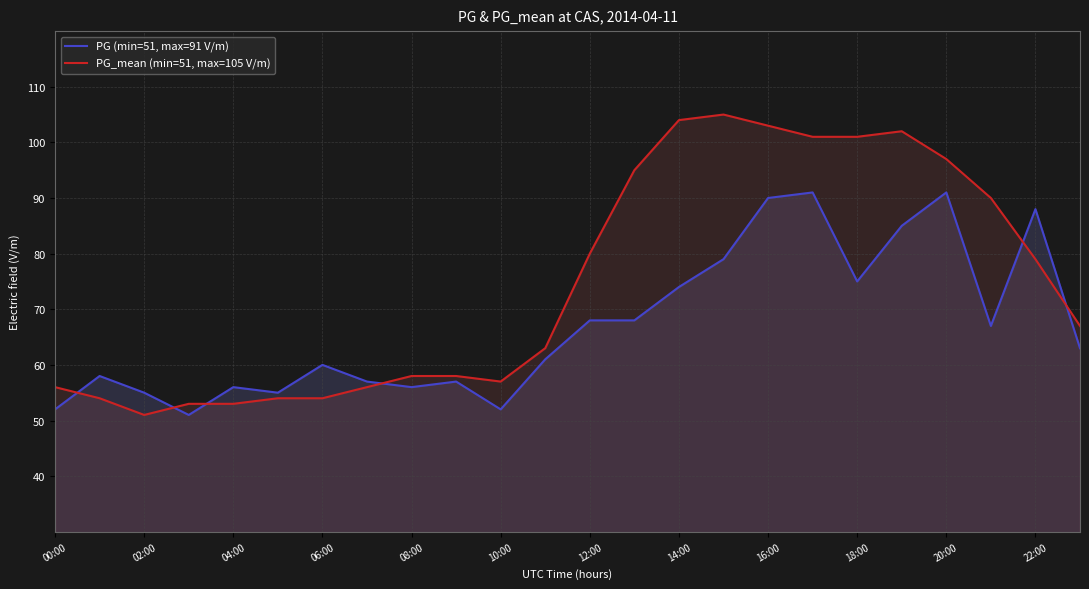

True or false: PG (min=51, max=91 V/m) has a value of 98 at 12:00.

False